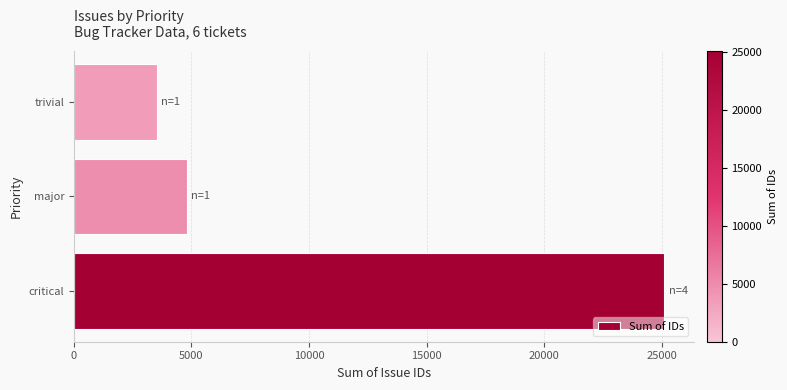

Read the value at trivial.

3519